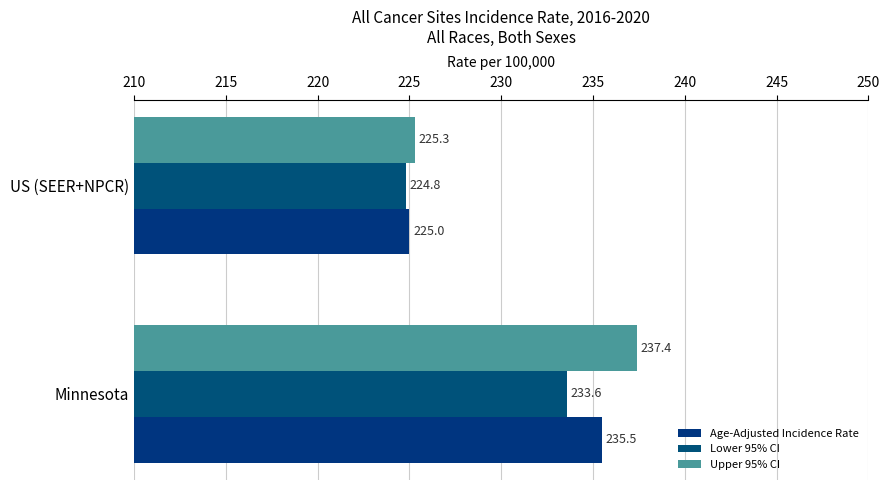

Reading left to right, extract all data points from this chart.

Age-Adjusted Incidence Rate: 235.5	225.0
Lower 95% CI: 233.6	224.8
Upper 95% CI: 237.4	225.3